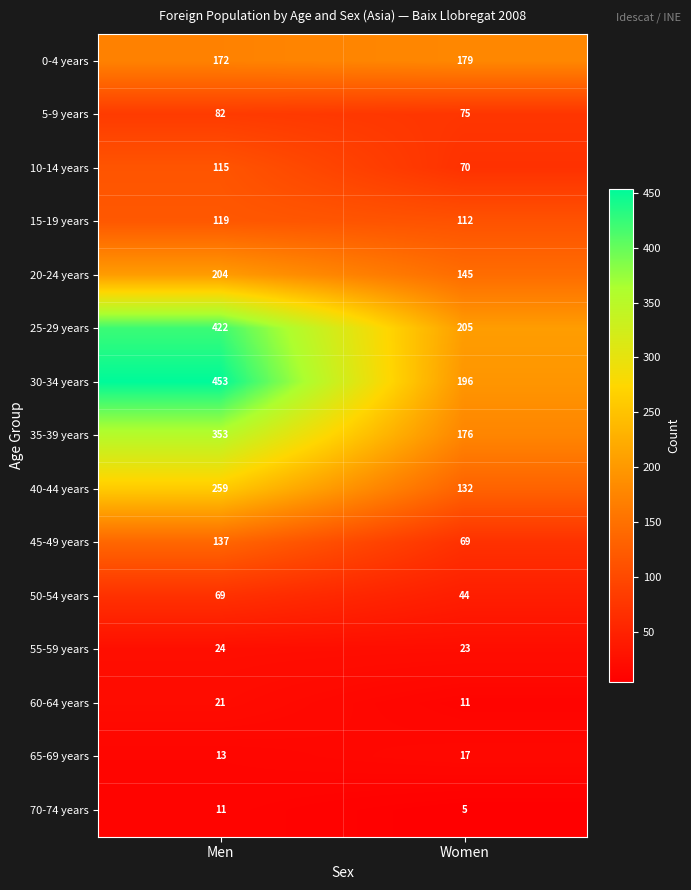

Is it true that 45-49 years equals 118 at Women?

False